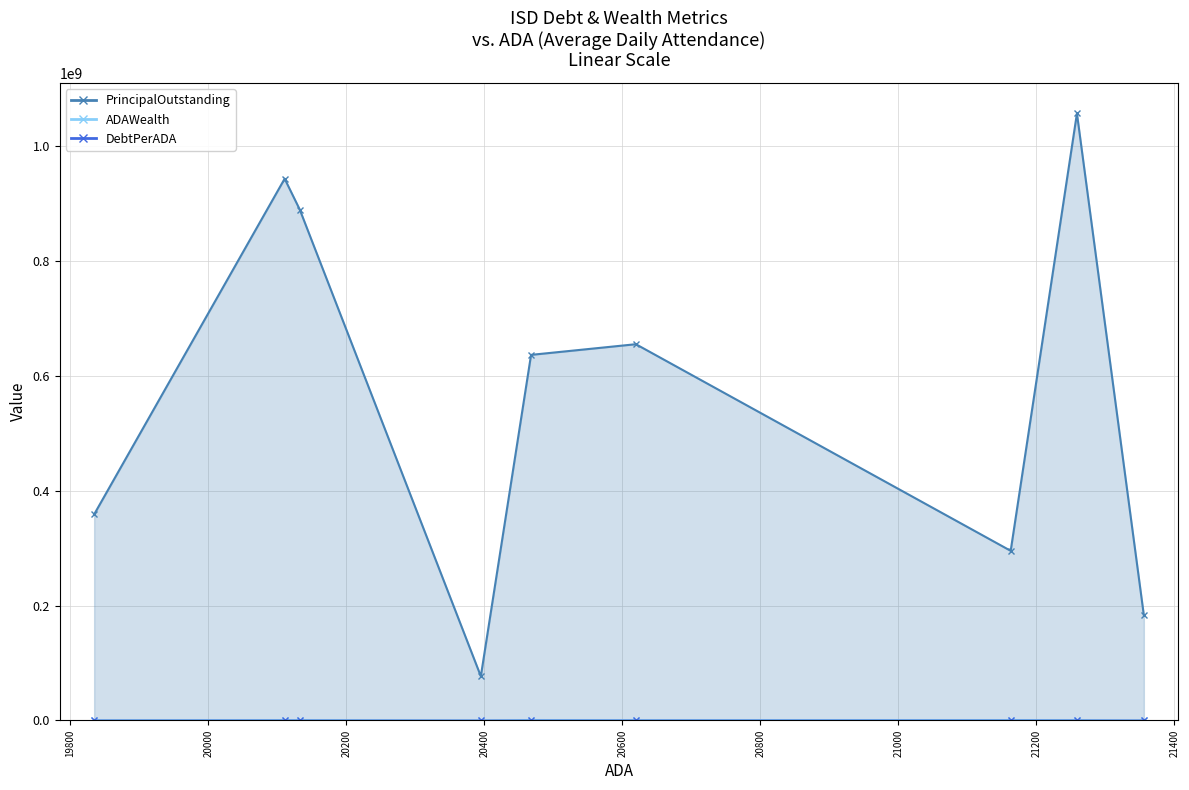

True or false: ADAWealth and DebtPerADA cross at least once.

False